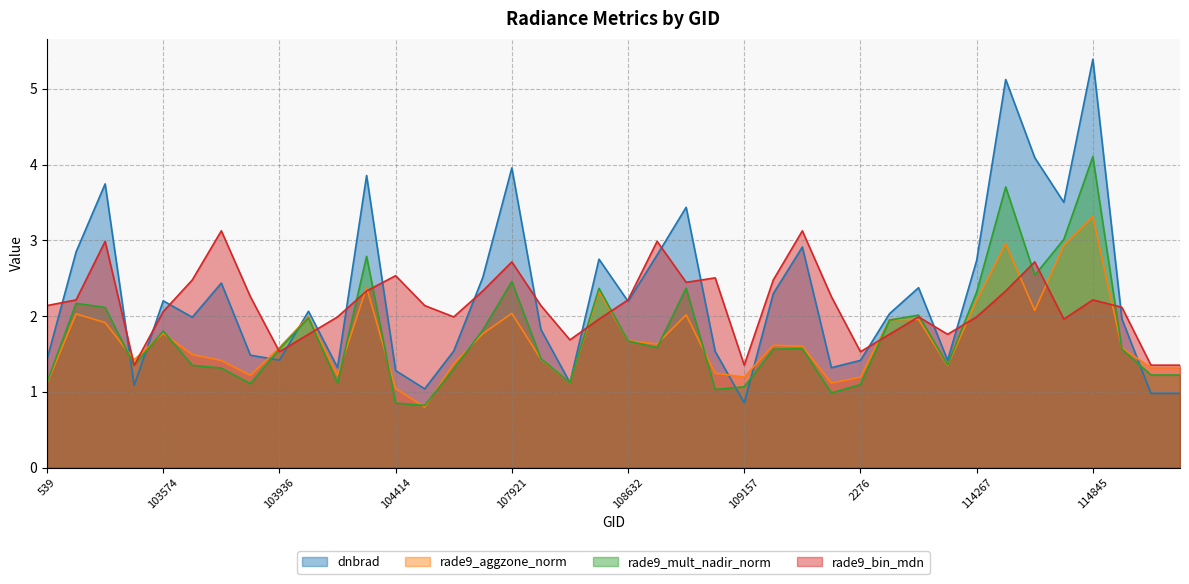

List the series in order of their peak value, highest first.

dnbrad, rade9_mult_nadir_norm, rade9_aggzone_norm, rade9_bin_mdn